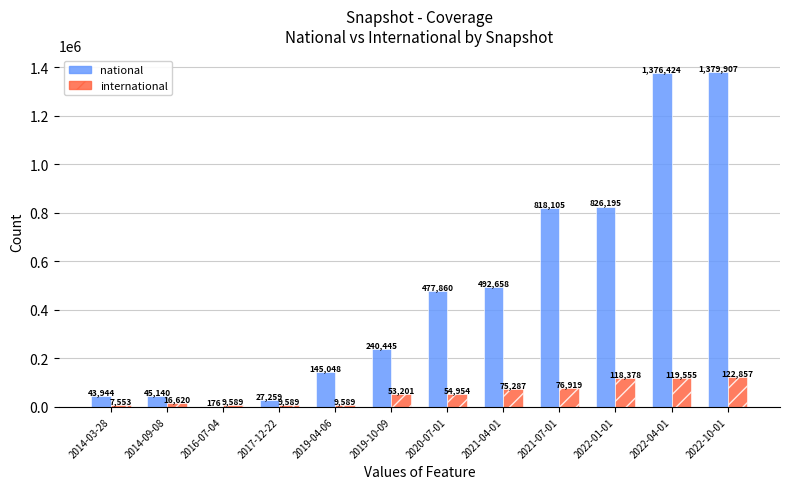

Which series has the largest total across all categories?

national